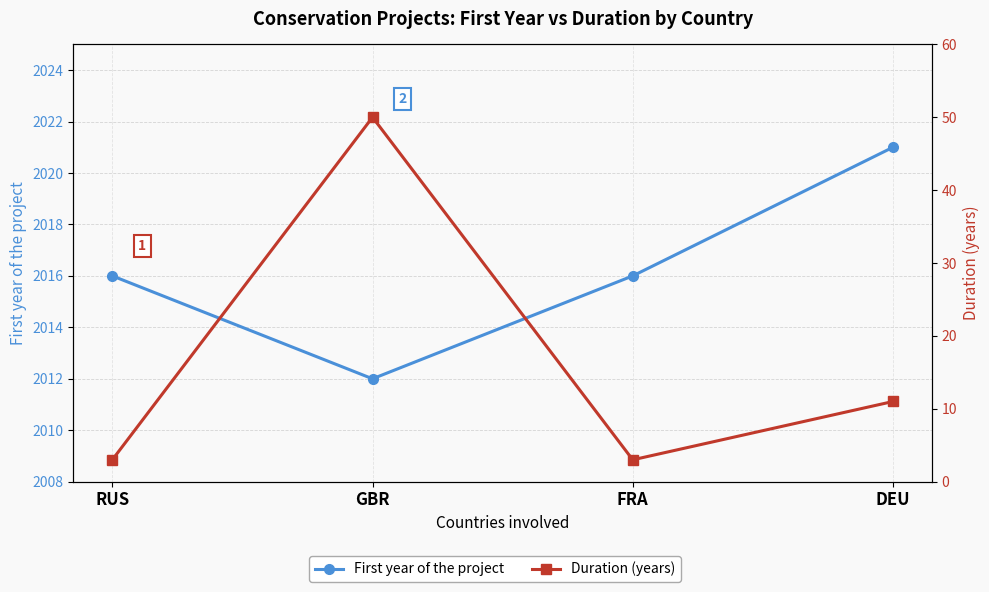

Reading left to right, transcribe all the data shown in this chart.

First year of the project: RUS=2016	GBR=2012	FRA=2016	DEU=2021
Duration (years): RUS=3	GBR=50	FRA=3	DEU=11